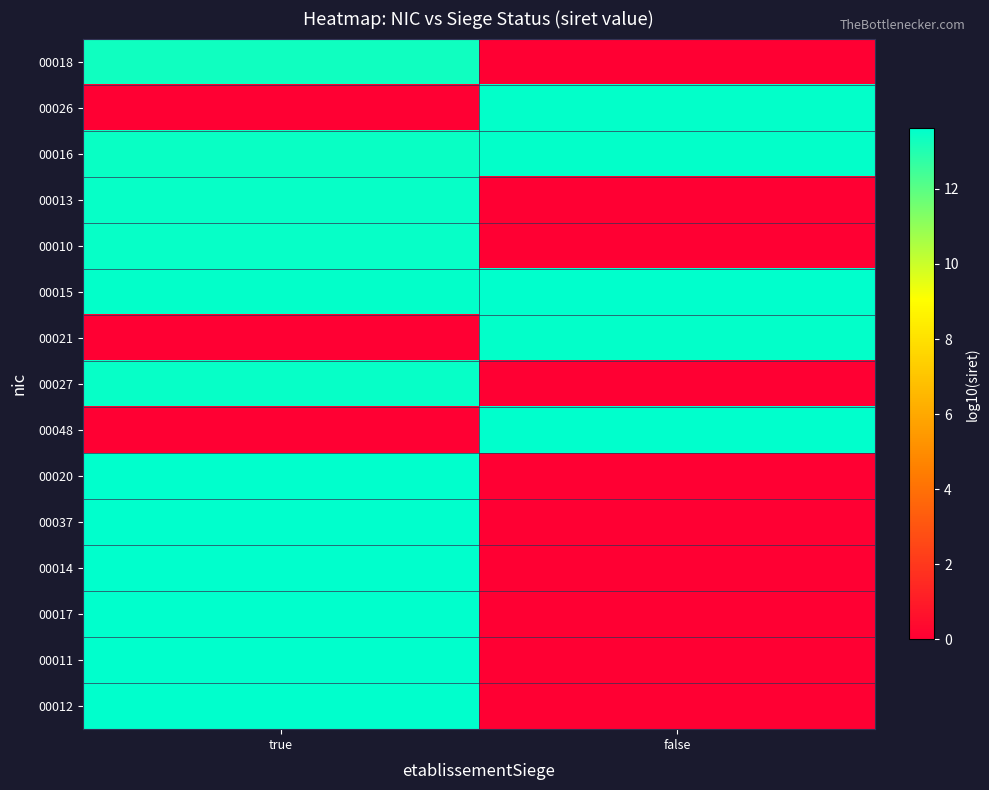

At how many categories does at least one series exceed 7?

2